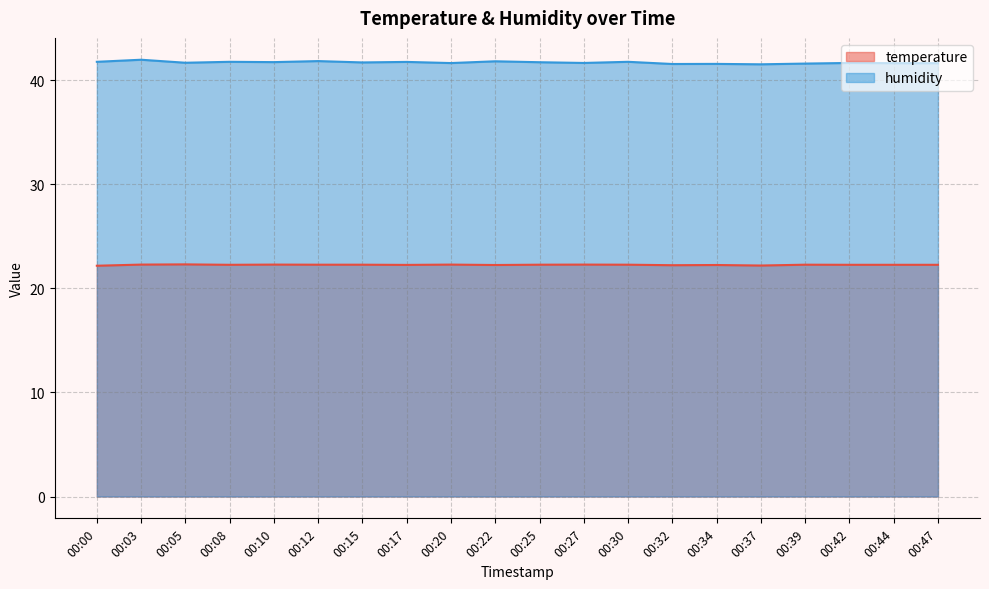

How many lines are shown in the chart?

2